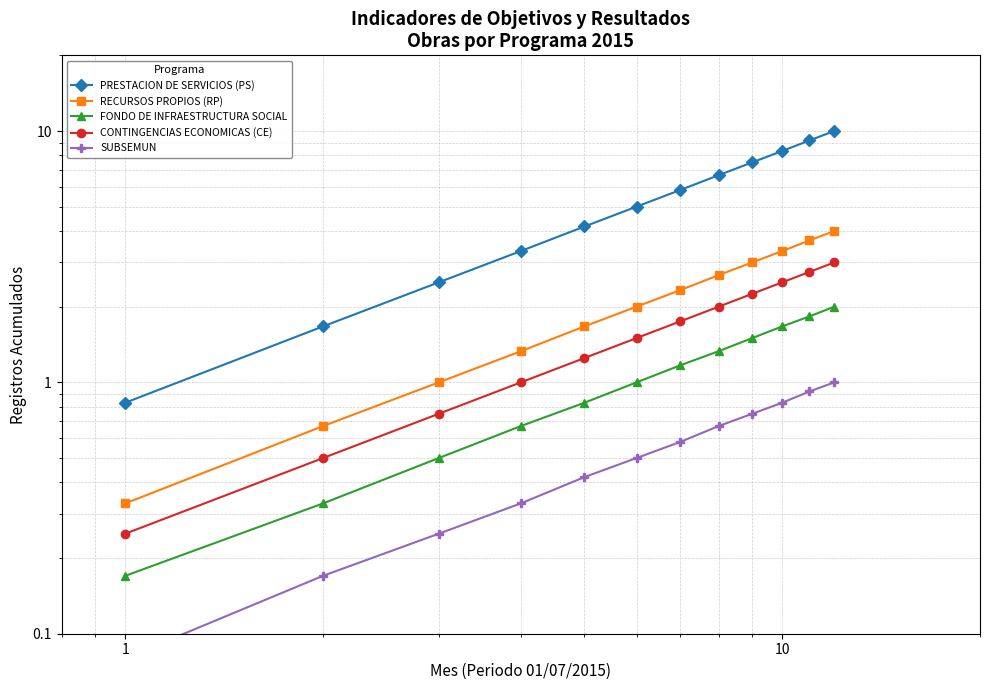

True or false: RECURSOS PROPIOS (RP) and SUBSEMUN cross at least once.

False